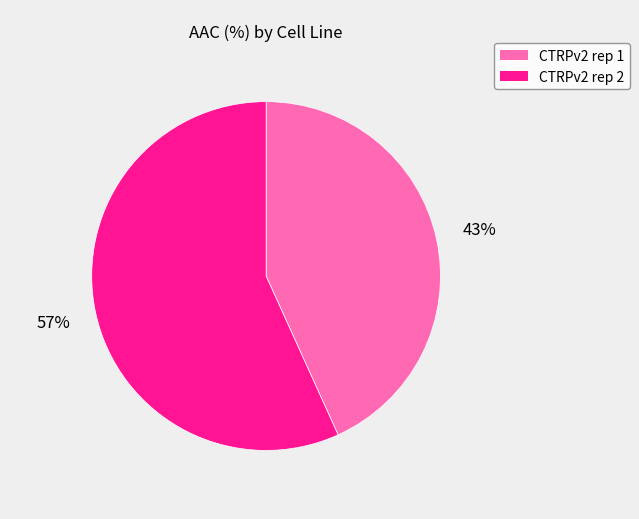

Is CTRPv2 rep 1 the majority of the pie?

No